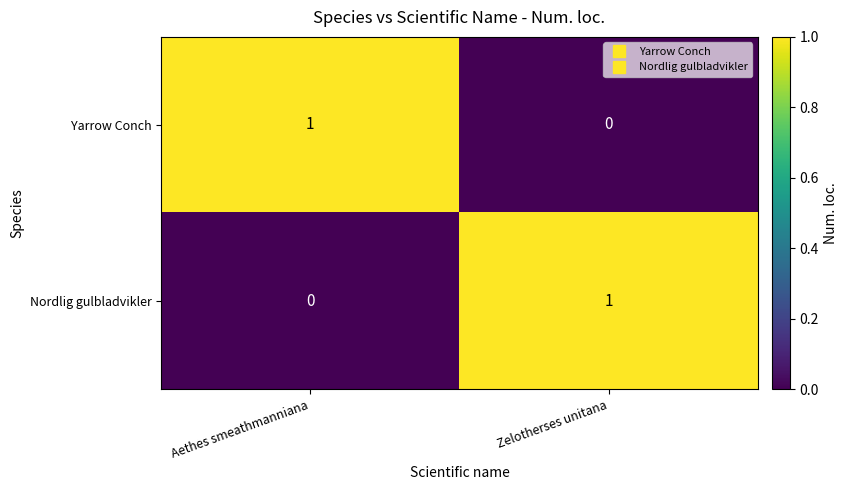

How many categories are shown in the chart?

2